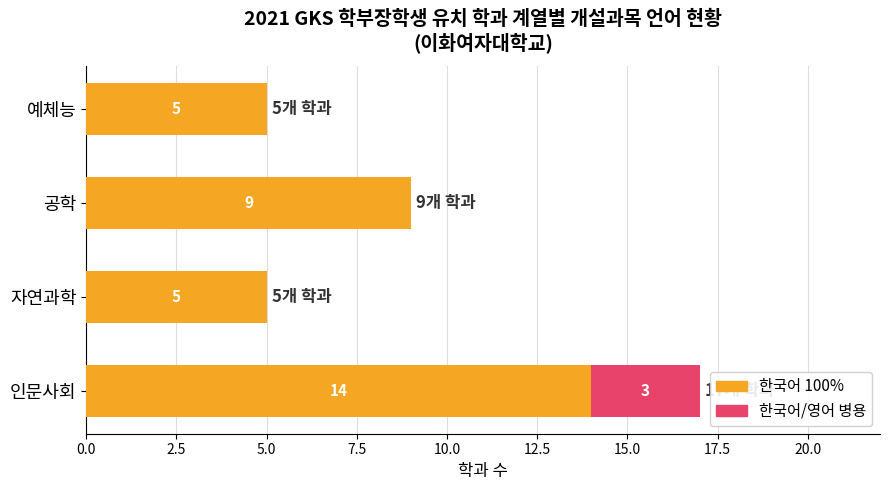

The 한국어 100% series shows 8 at 자연과학. True or false?

False